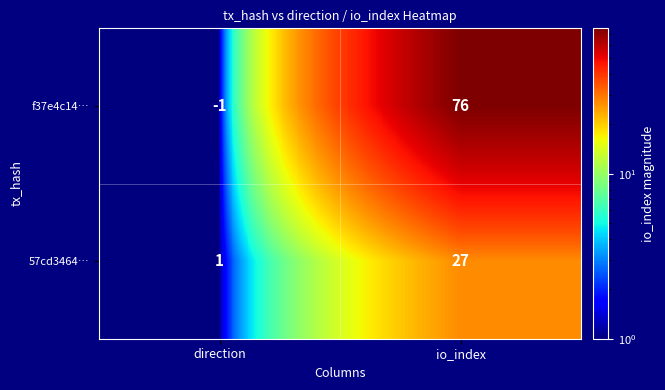

What is the approximate value of 57cd3464… at io_index, to the nearest 5?

25